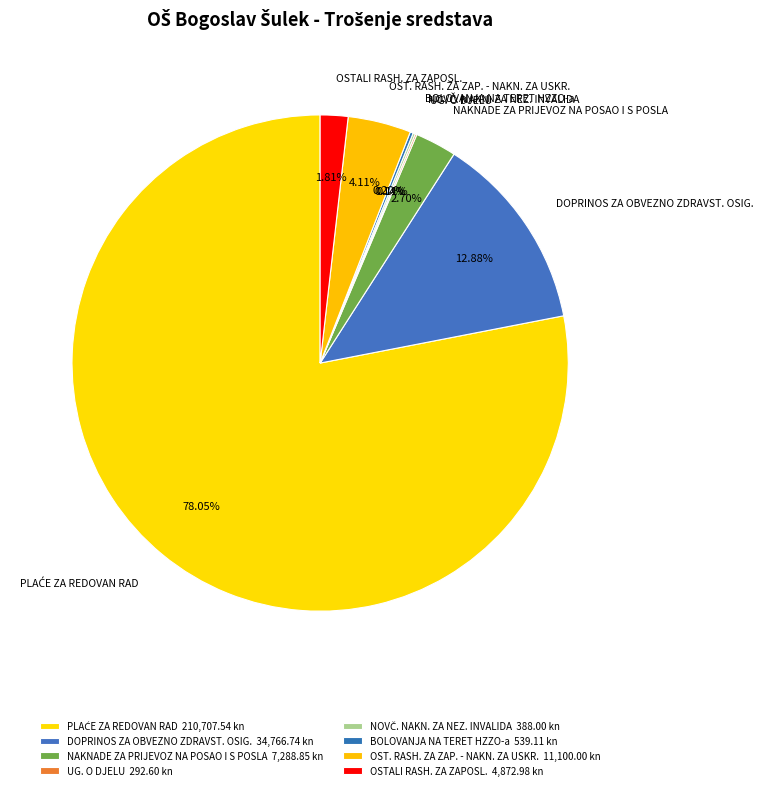

What is the largest slice in the pie chart?

PLAĆE ZA REDOVAN RAD